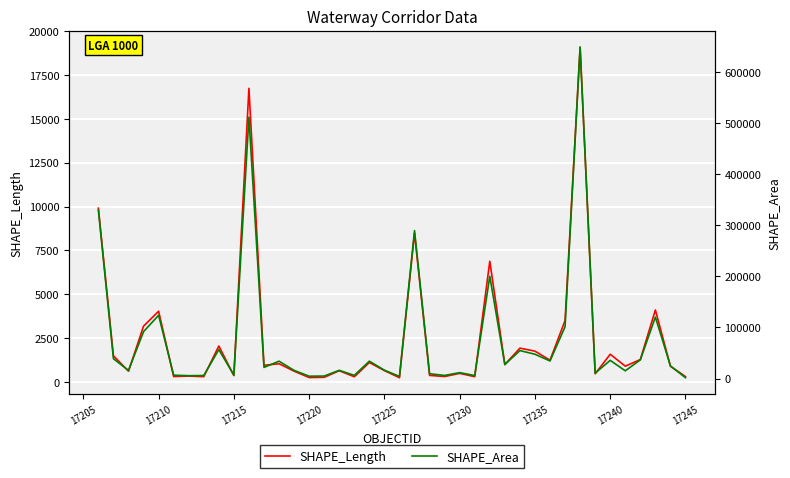

True or false: SHAPE_Length has a value of 656.9 at 17225.

True